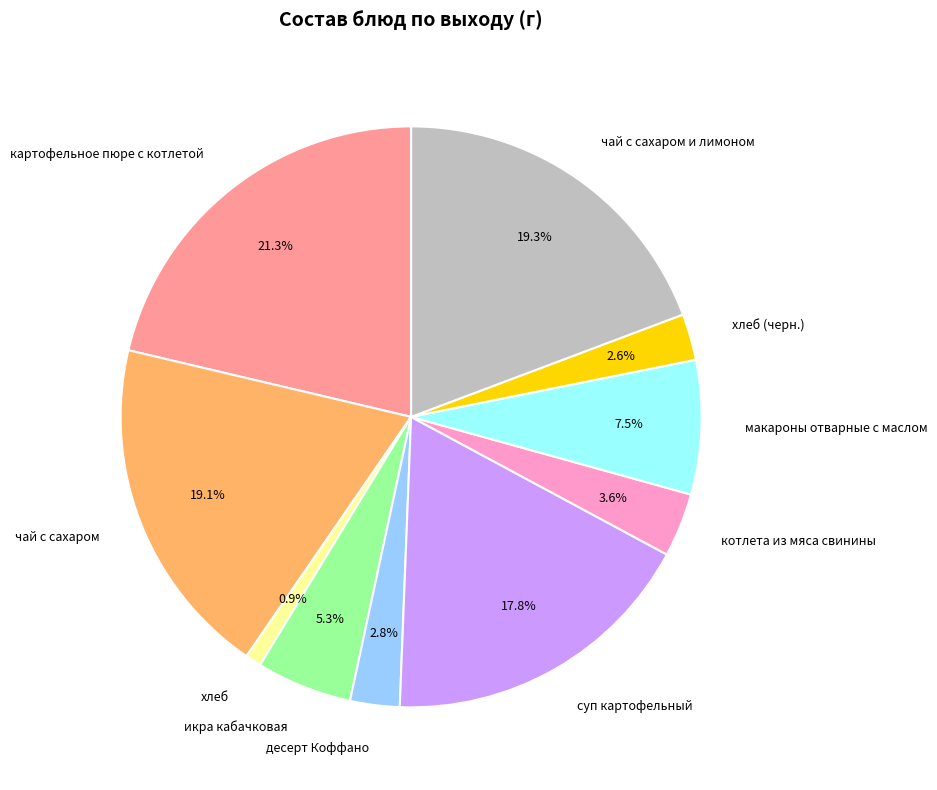

Count the number of slices in the pie.

10